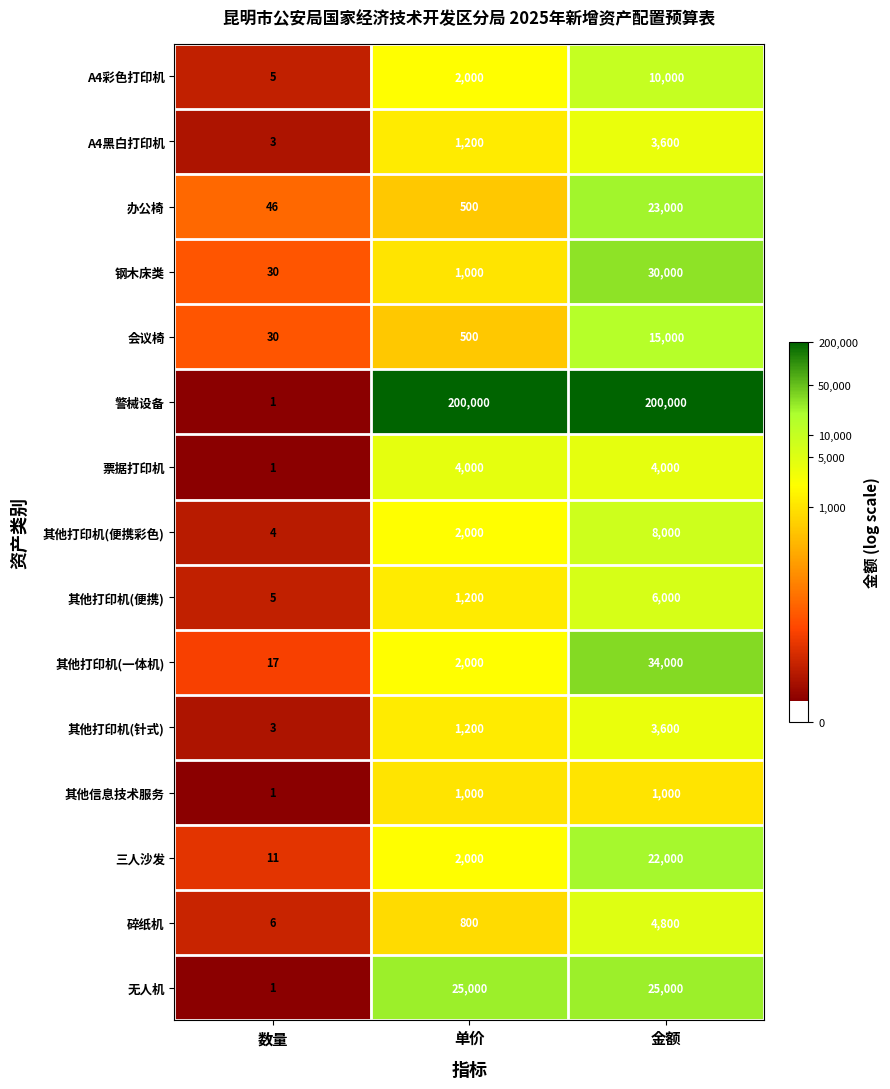

What is the total value across all series at 金额?

390000